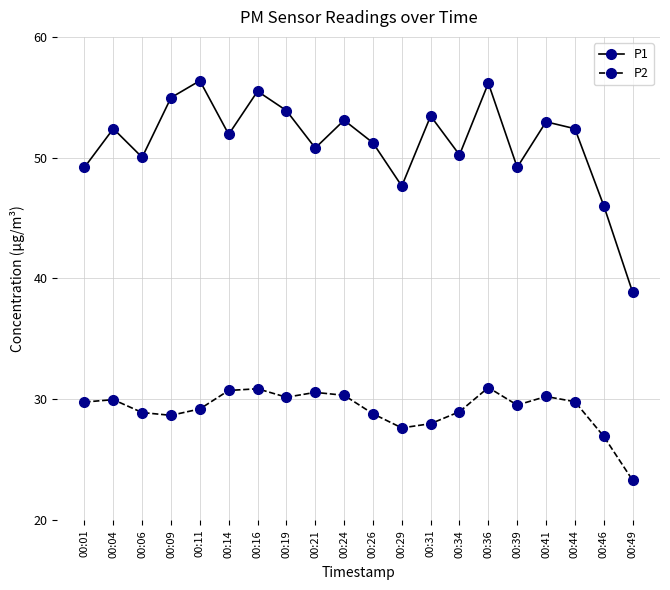

How many lines are shown in the chart?

2